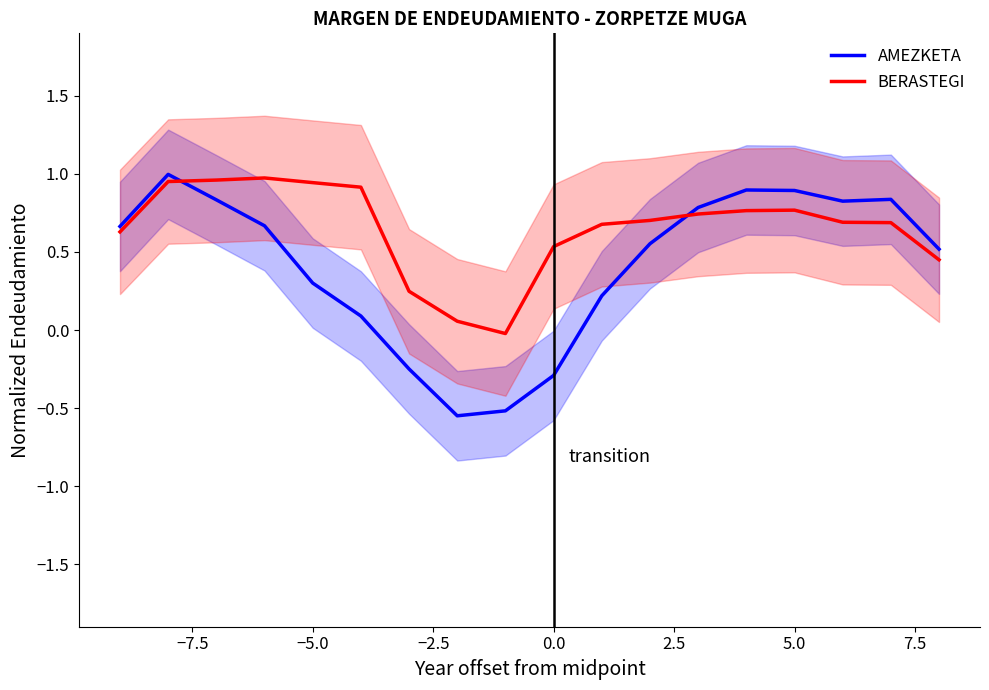

What is the average value of the AMEZKETA series?

0.4